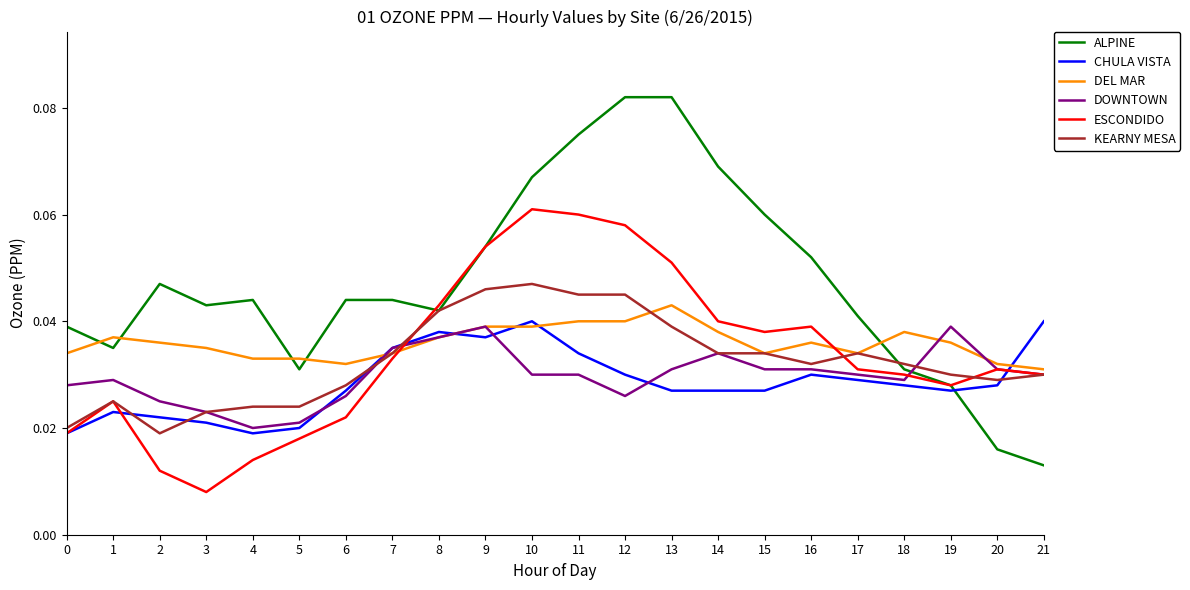

How many series are shown in this chart?

6